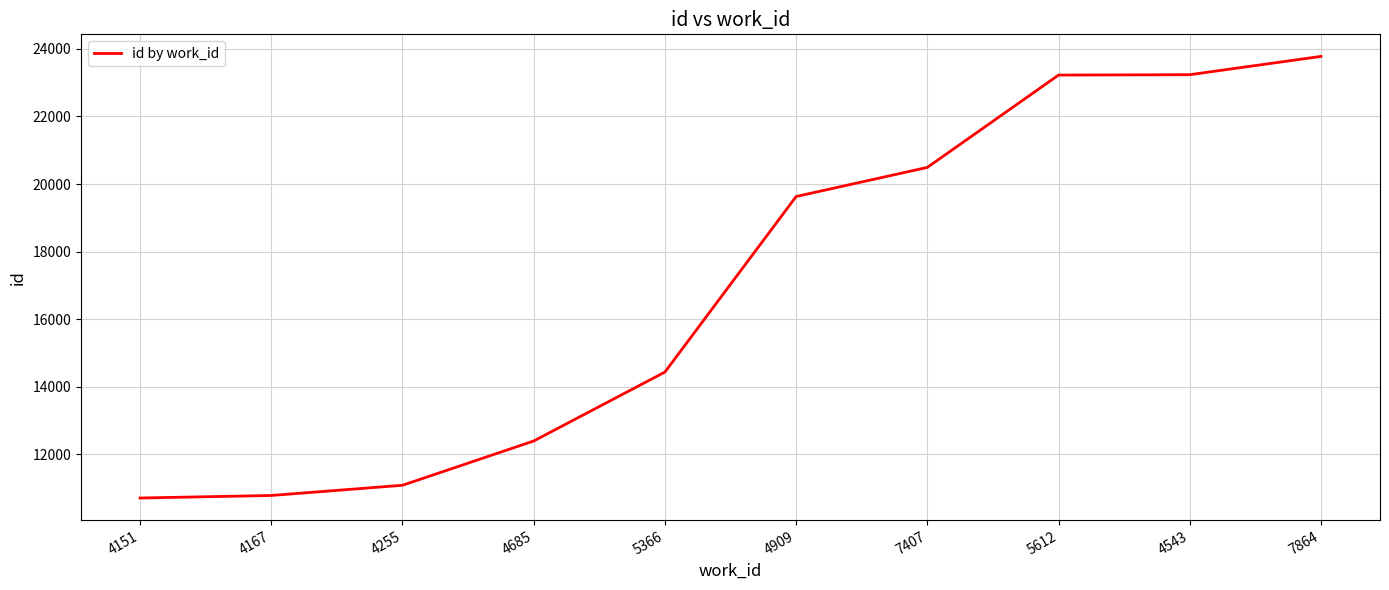

What is the smallest value displayed?

10710